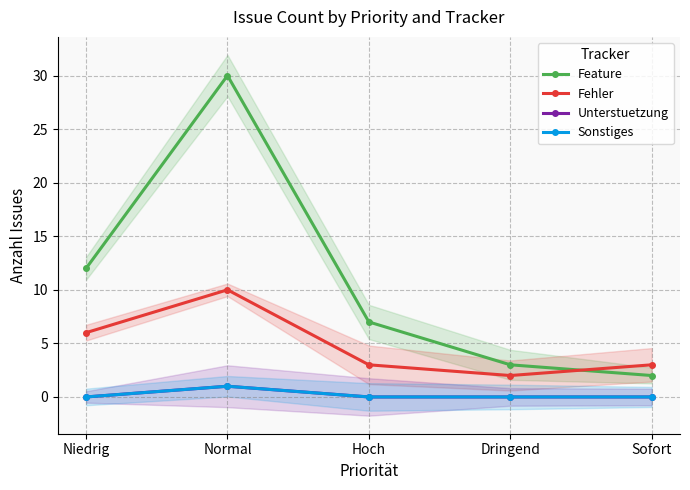

What is the difference between the highest and lowest values at Normal?

29